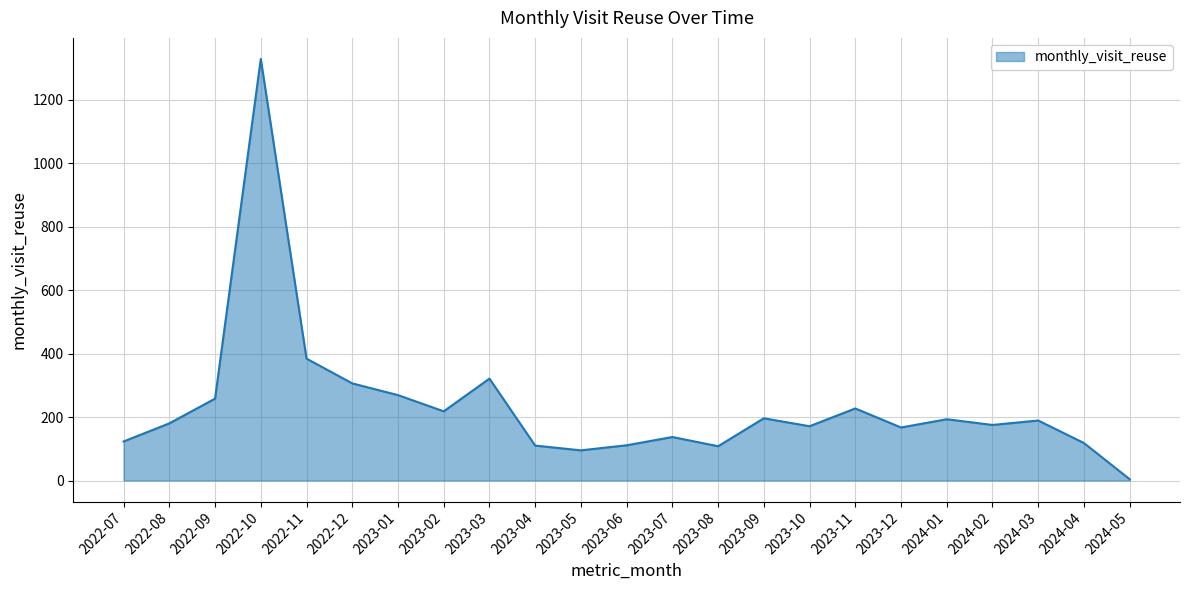

At which label is the value closest to 666?

2022-11